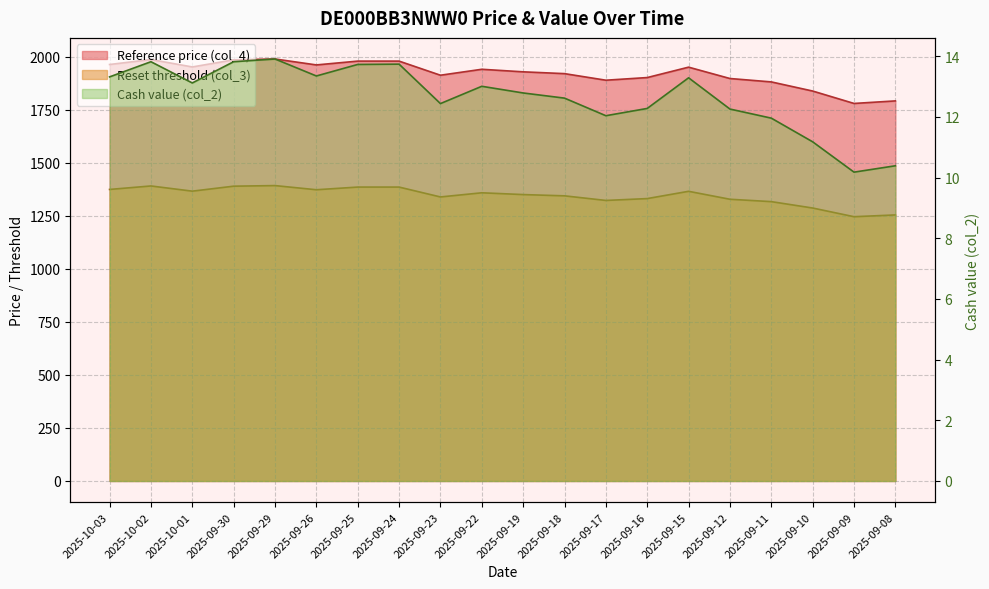

Which series has the largest total across all categories?

Reference price (col_4)